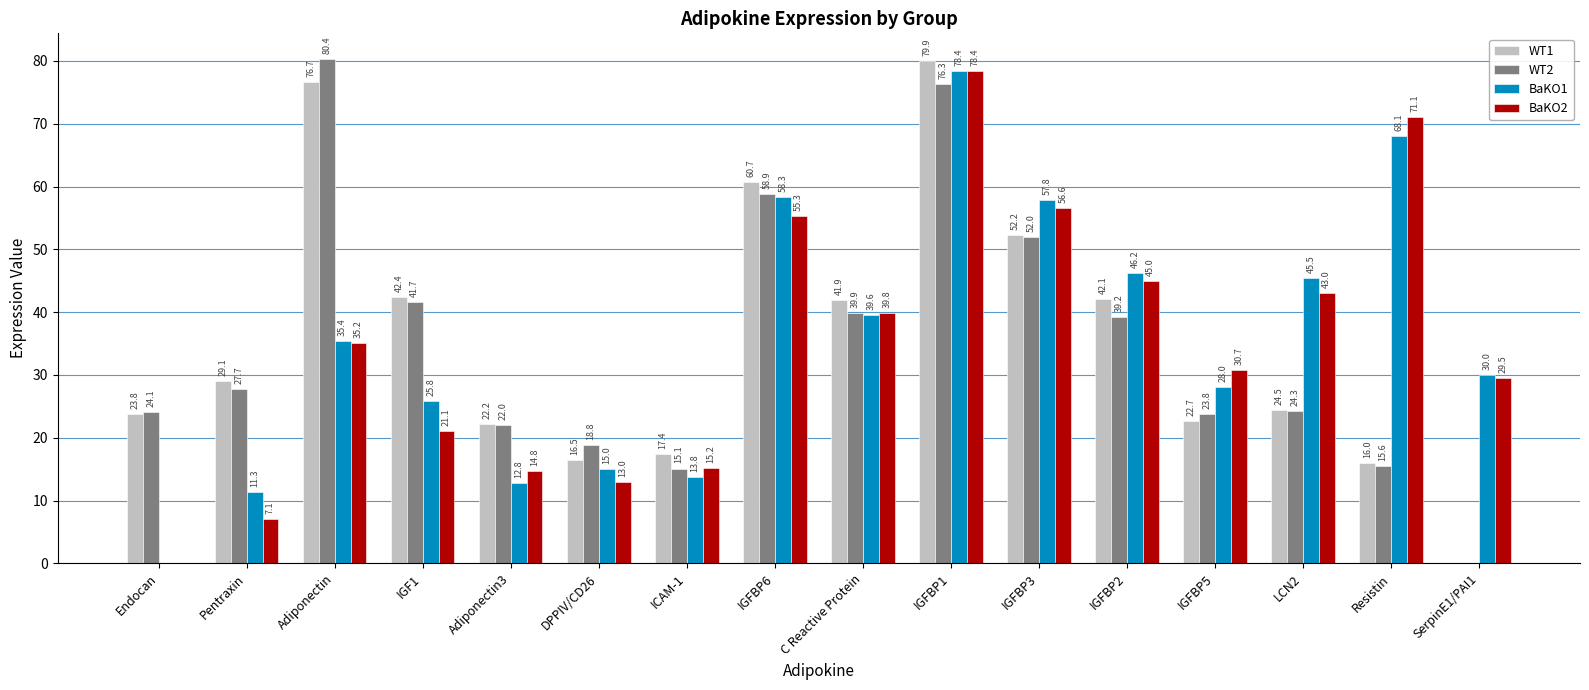

At which label is WT2 closest to 40?

C Reactive Protein